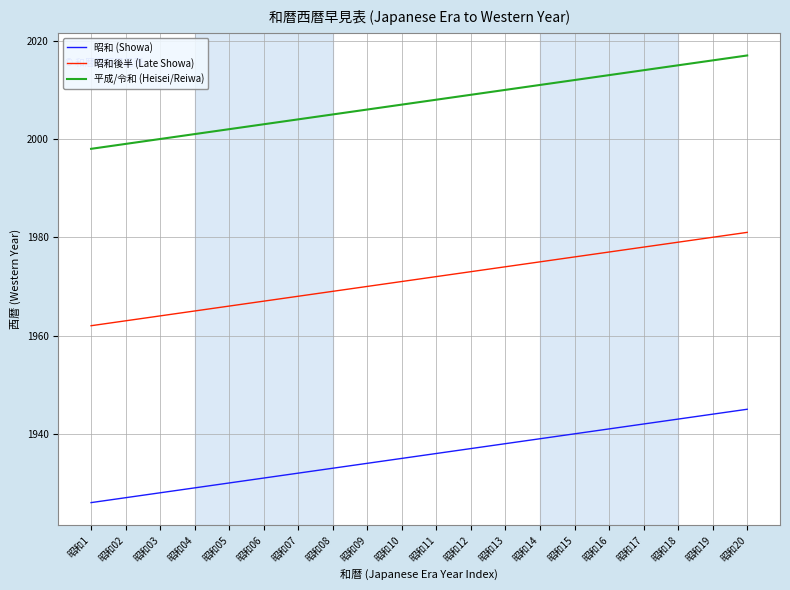

How many lines are shown in the chart?

3